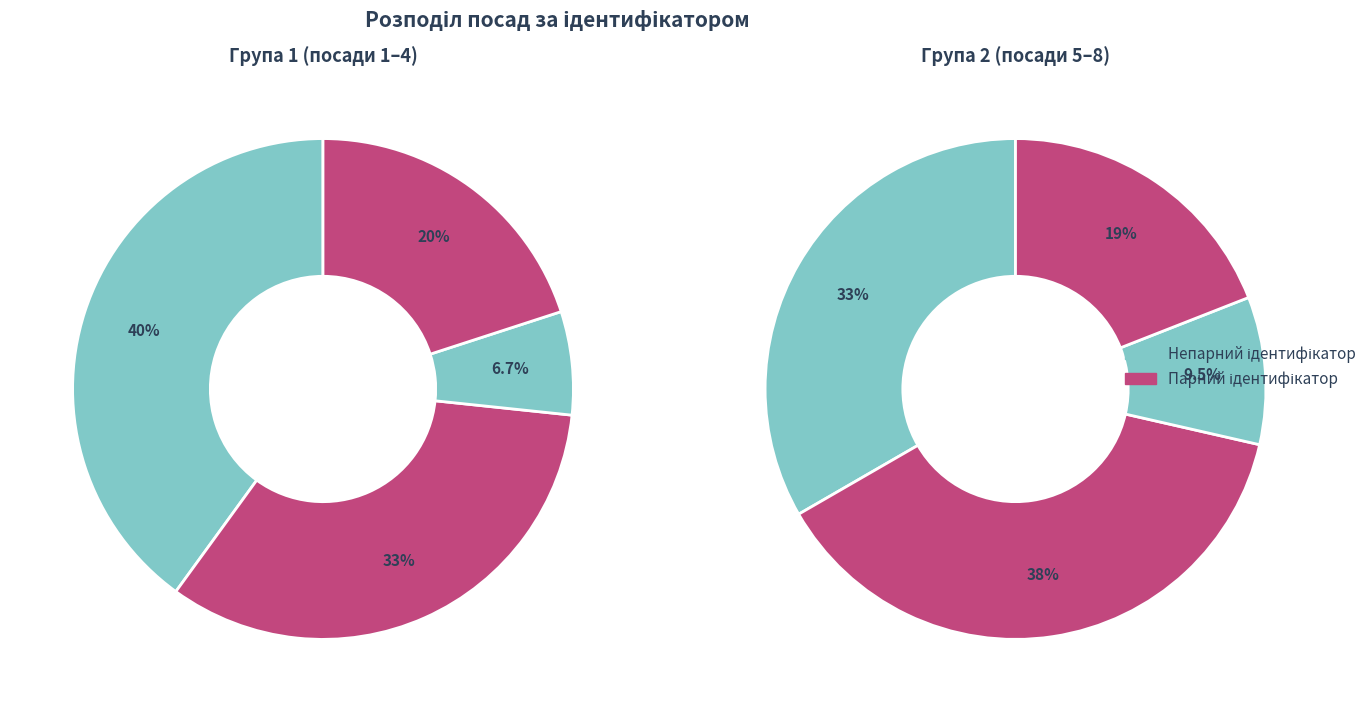

Does Начальник account for over 50% of the chart?

No